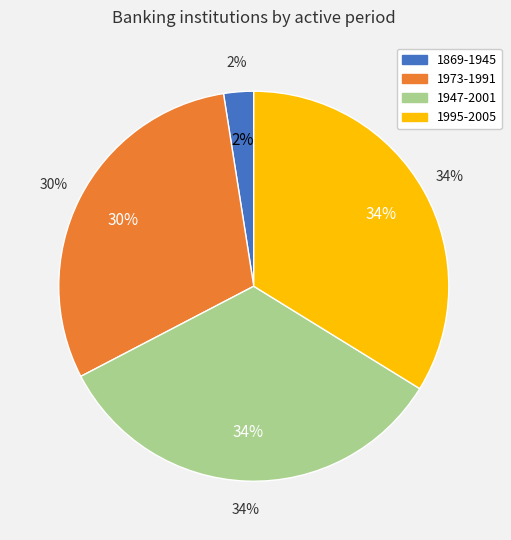

How many slices are in this pie chart?

4